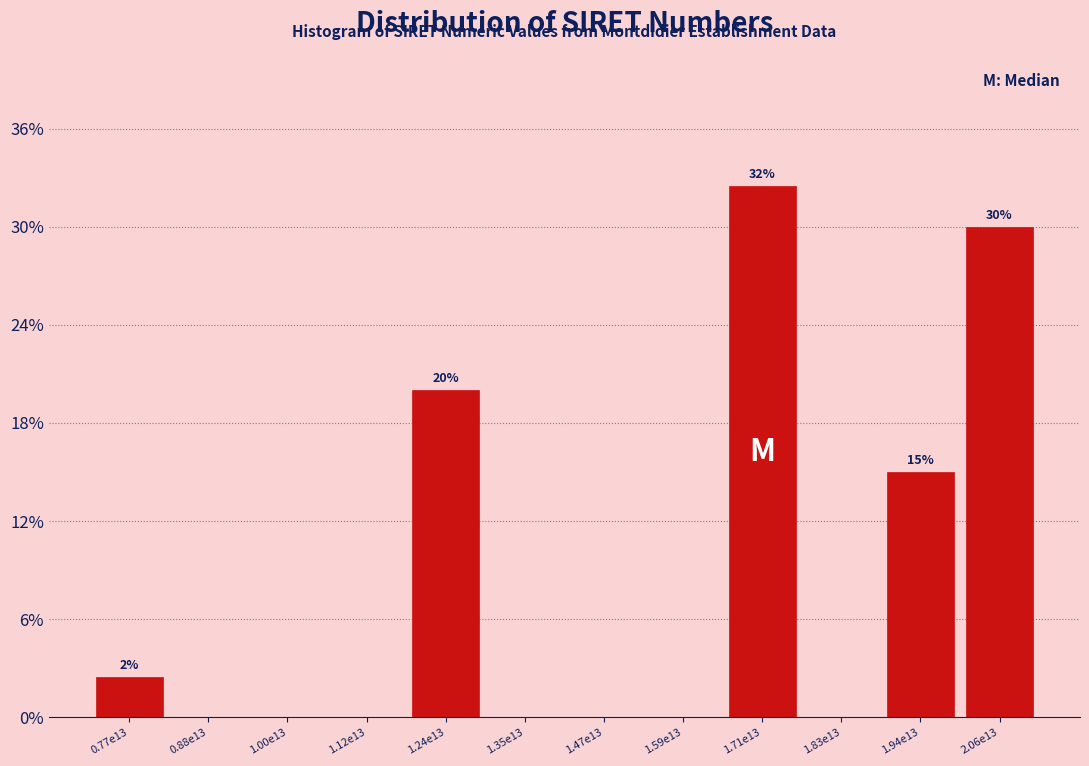

Reading left to right, list all the values displayed in this chart.

0.77e13=2.5	0.88e13=0.0	1.00e13=0.0	1.12e13=0.0	1.24e13=20.0	1.35e13=0.0	1.47e13=0.0	1.59e13=0.0	1.71e13=32.5	1.83e13=0.0	1.94e13=15.0	2.06e13=30.0